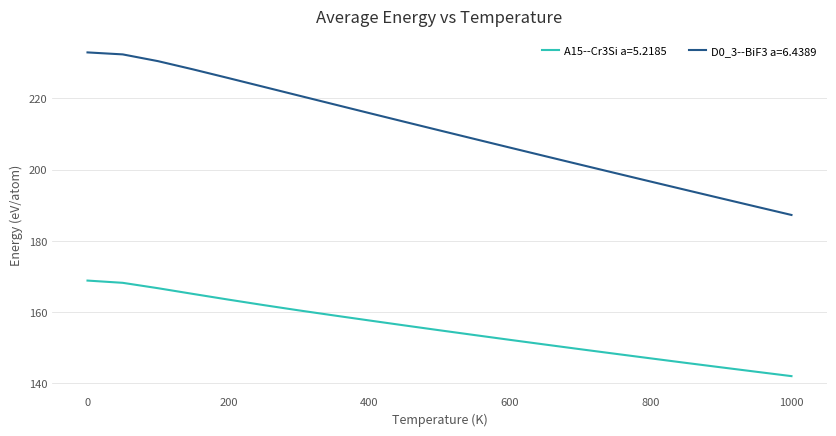

What is the minimum value for D0_3--BiF3 a=6.4389?

187.3